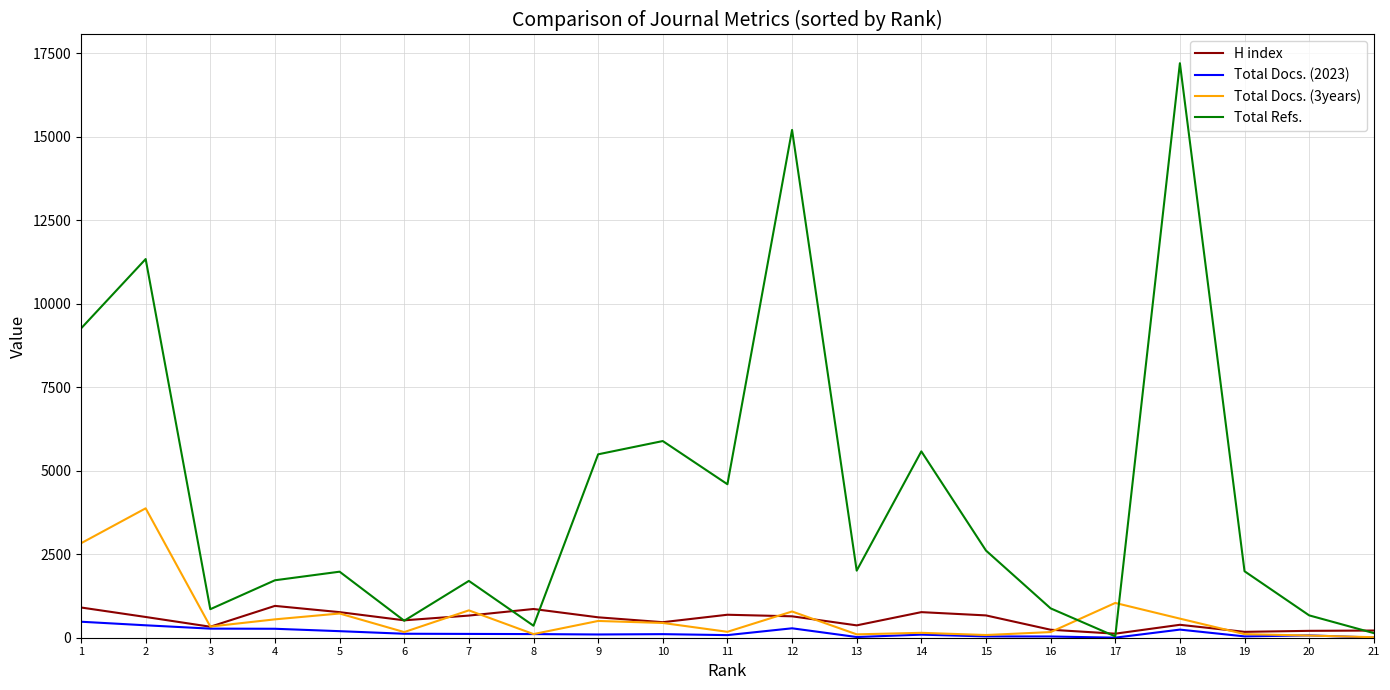

At which category does Total Docs. (3years) reach its first local peak?

2